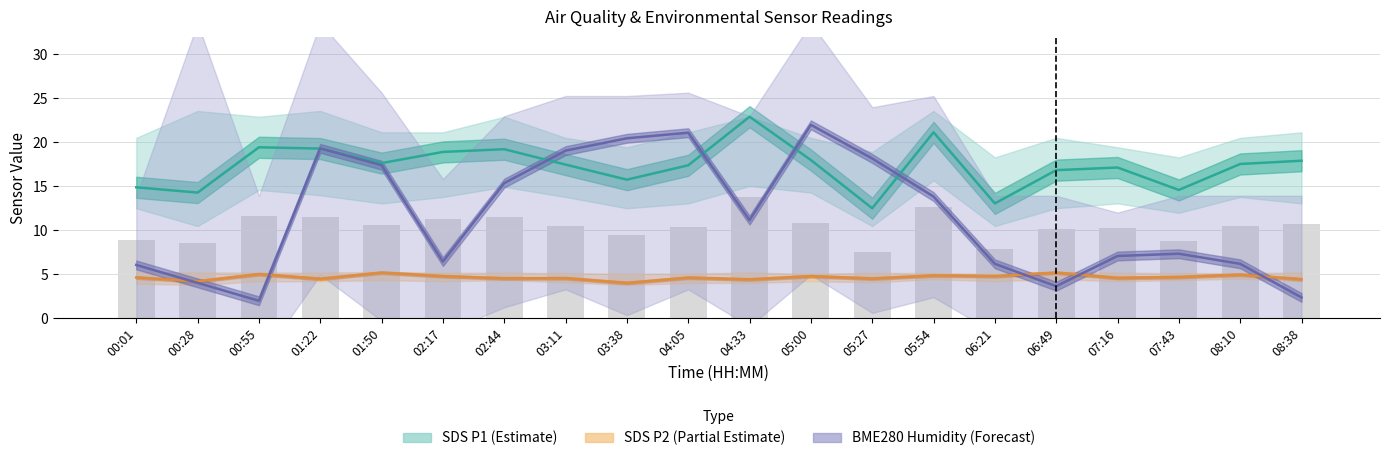

At how many categories does at least one series exceed 2?

20